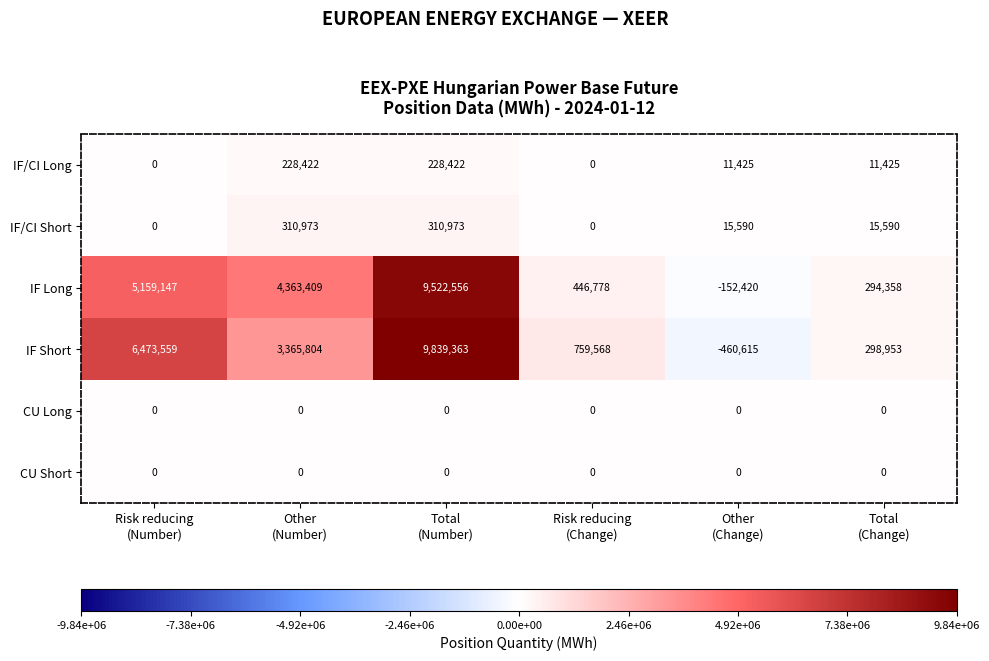

What is the greatest value displayed?

9839363